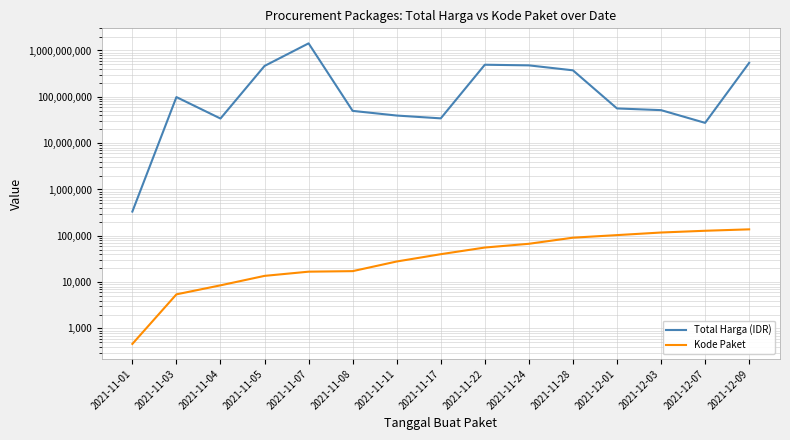

What is the value of the Kode Paket point at the 9th from the left?

55826